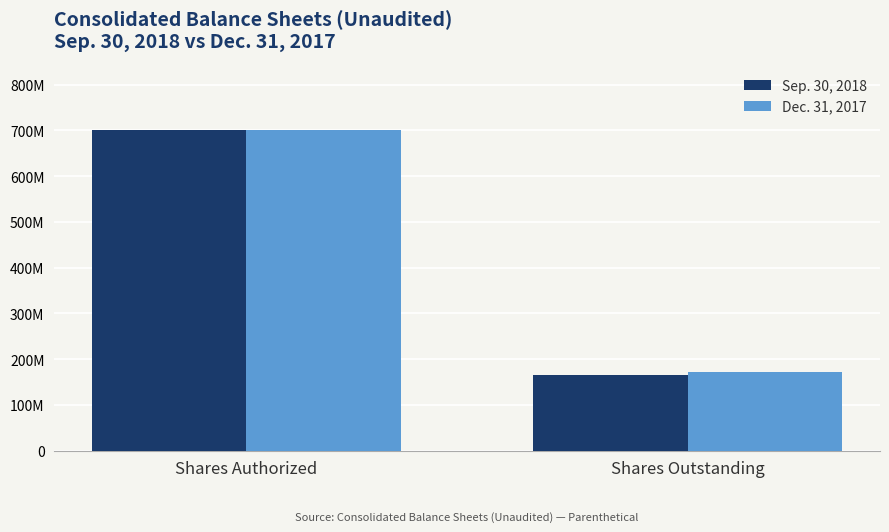

What are all the series names shown in the legend?

Sep. 30, 2018, Dec. 31, 2017